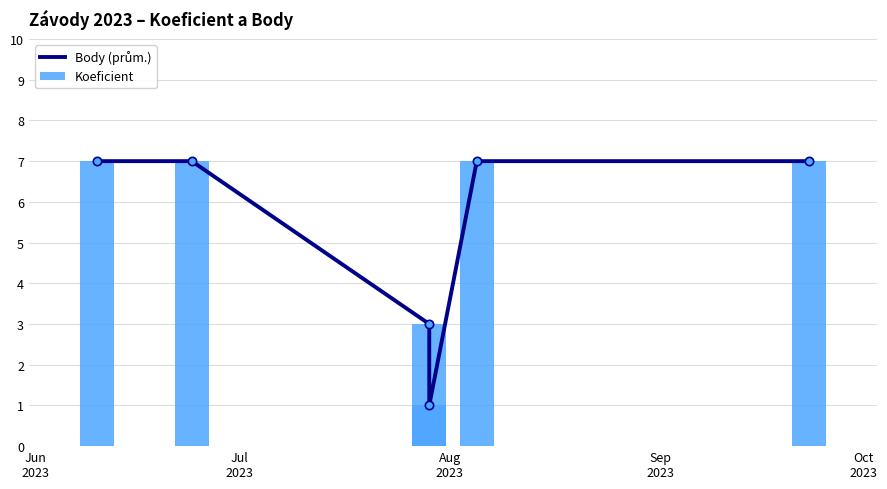

What are all the series names shown in the legend?

Body (prům.), Koeficient